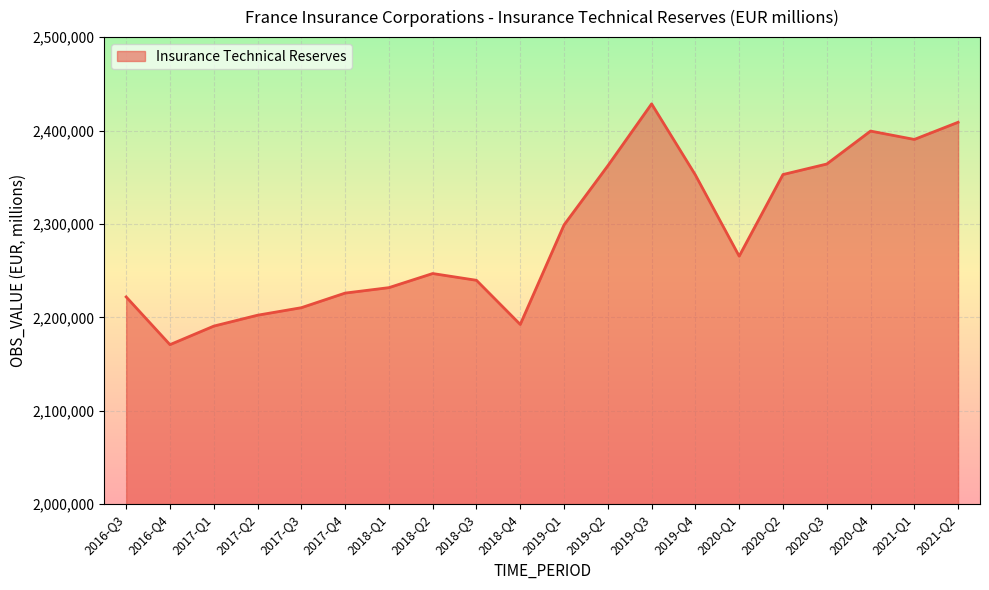

Approximately how many times larger is the value at 2020-Q3 compared to 2021-Q2?

1.0